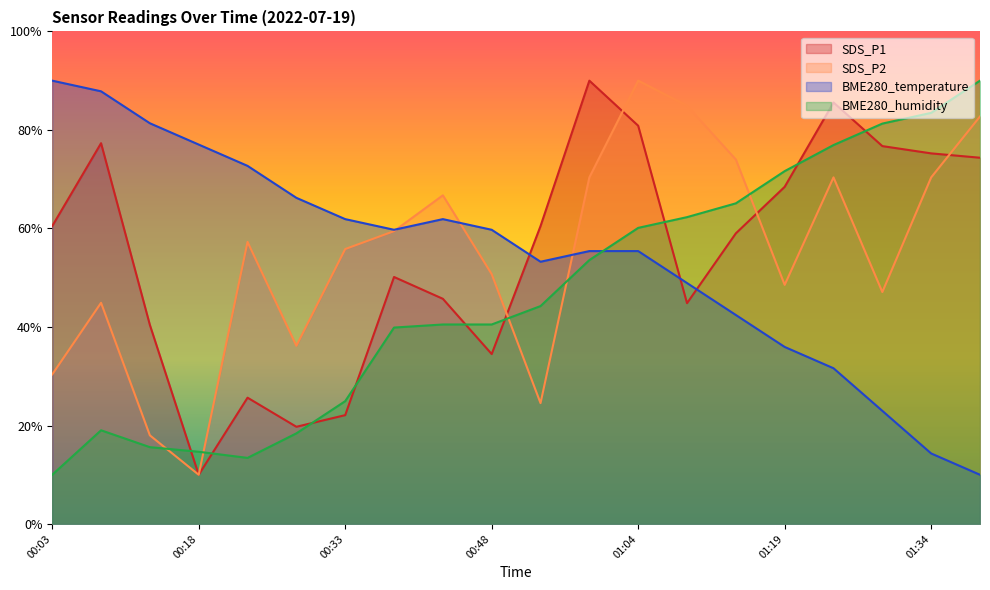

What is the difference between the second highest and minimum values in the SDS_P1 series?

75.6